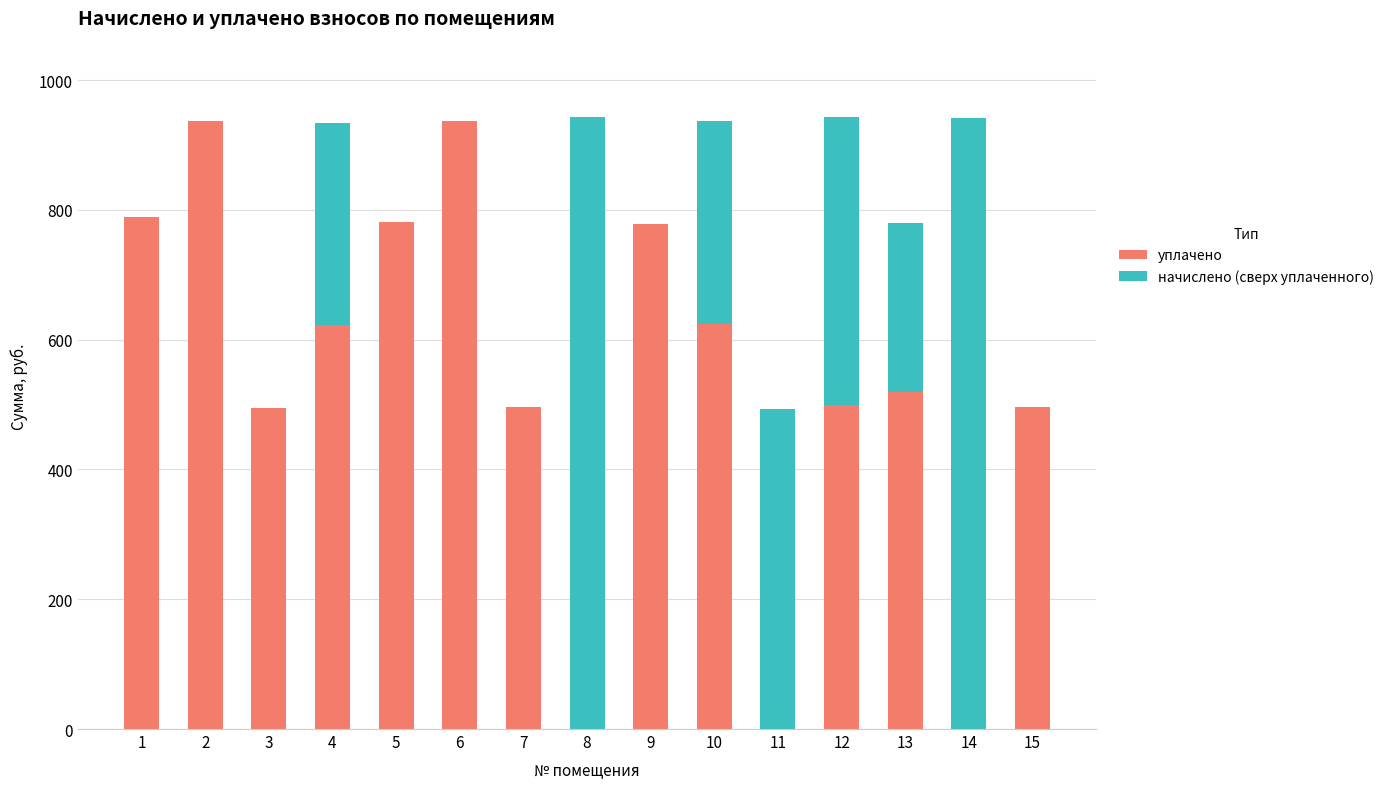

Are the bars horizontal?

No